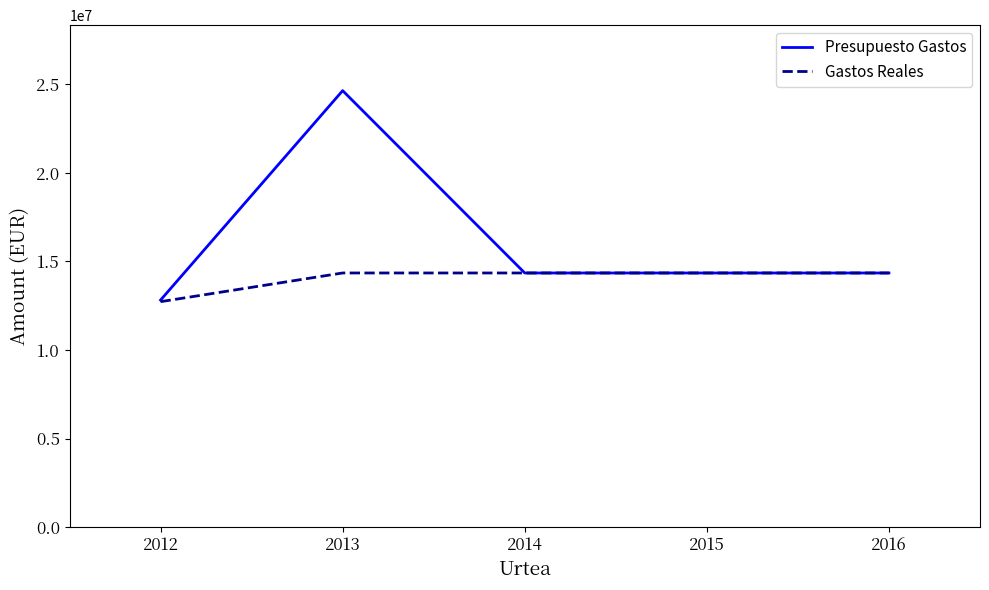

The value of Presupuesto Gastos at 2014 is 14344111.8. True or false?

True